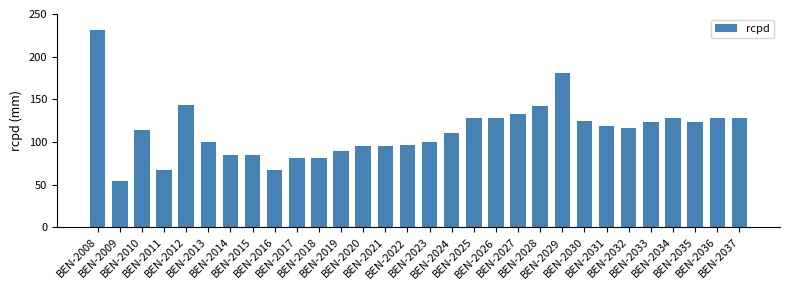

What is the smallest value displayed?

54.0